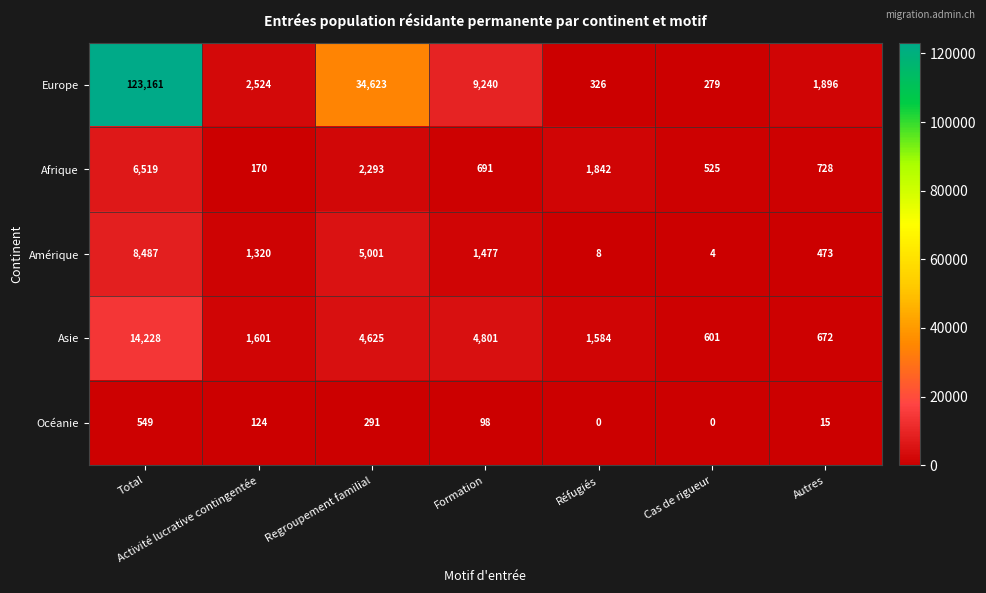

Which series has the widest spread of values?

Europe